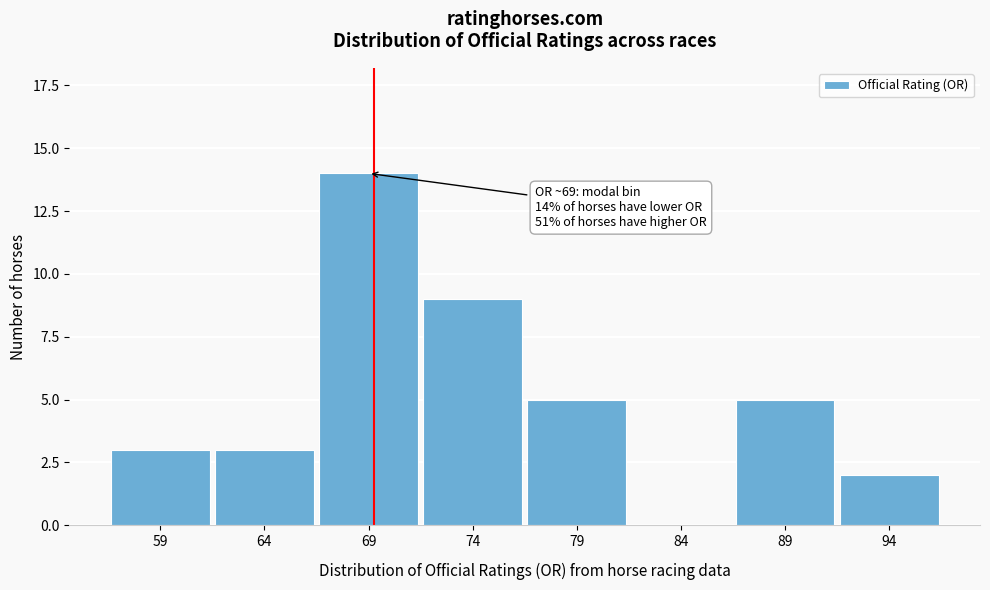

Reading left to right, what are all the values shown in this chart?

59=3	64=3	69=14	74=9	79=5	84=0	89=5	94=2